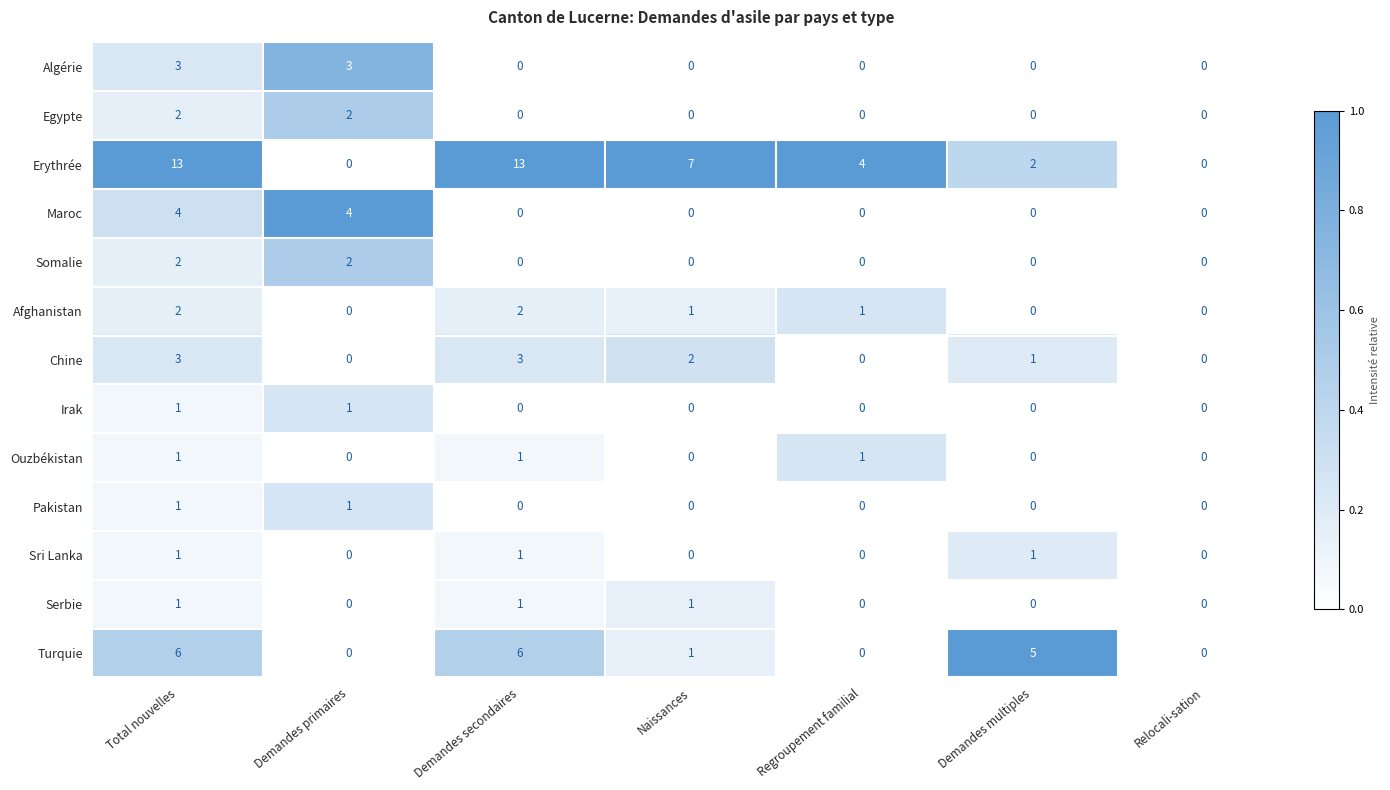

Is the value of Chine at Total nouvelles greater than the value of Somalie at Total nouvelles?

Yes